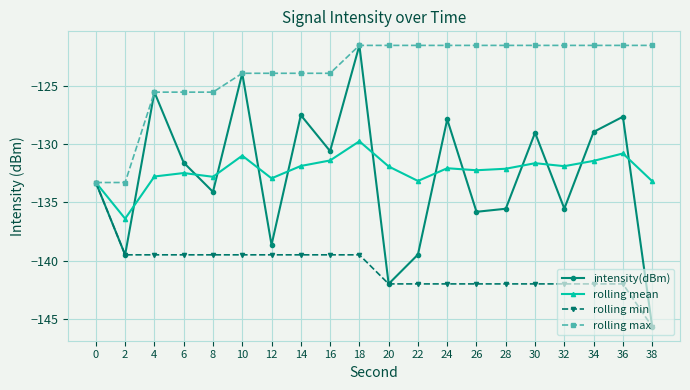

Rank the series at 36 from highest to lowest value.

rolling max, intensity(dBm), rolling mean, rolling min